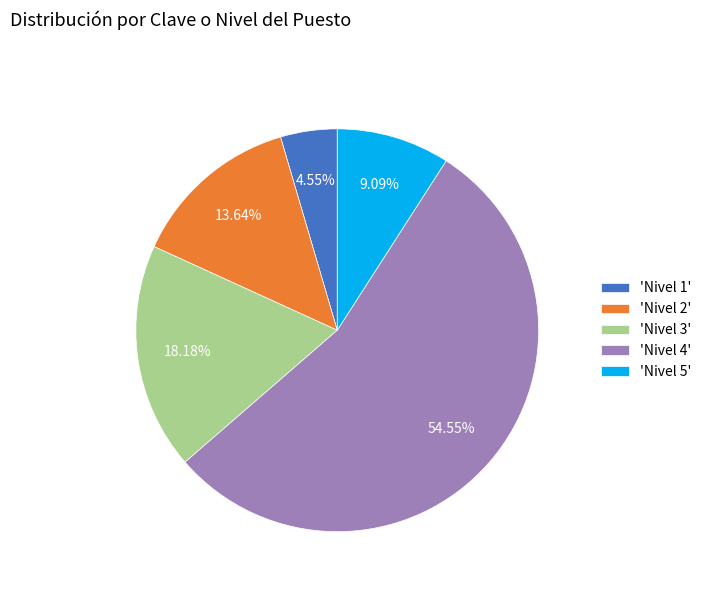

Which has a higher value, 'Nivel 2' or 'Nivel 1'?

'Nivel 2'